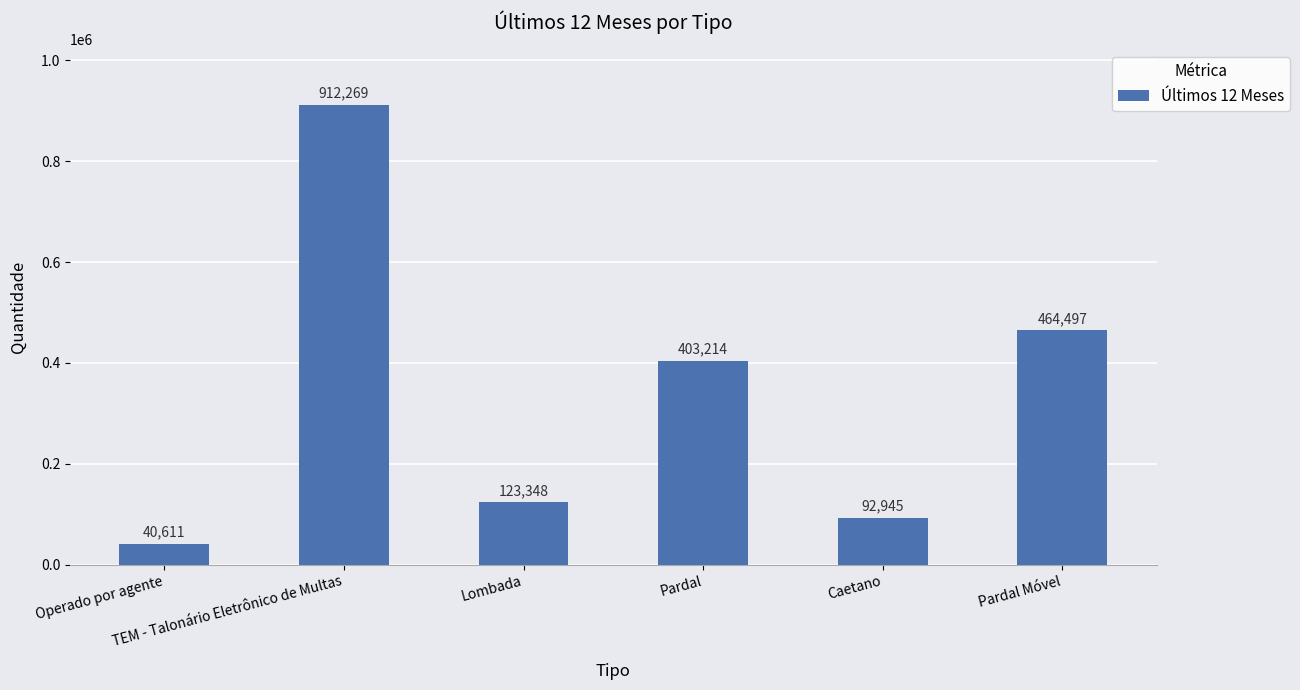

What is the ratio of the value at Pardal Móvel to the value at Pardal?

1.2